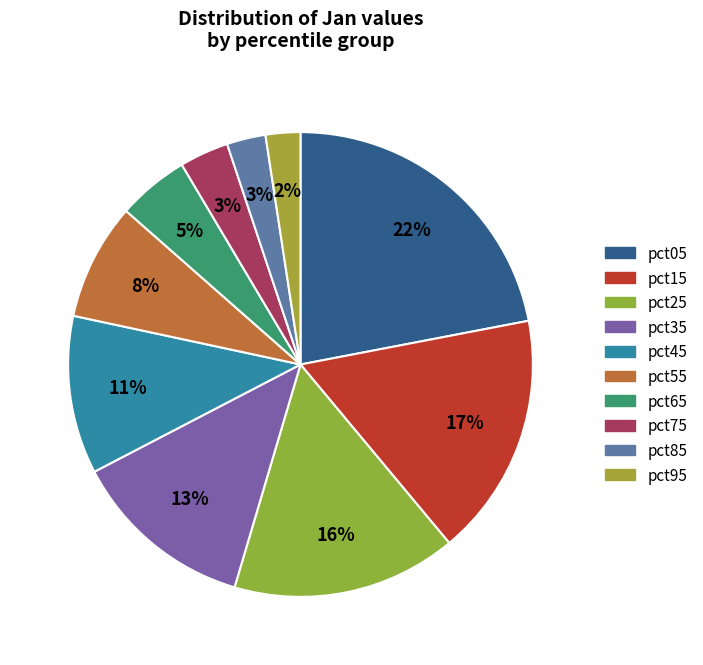

How many slices are in this pie chart?

10